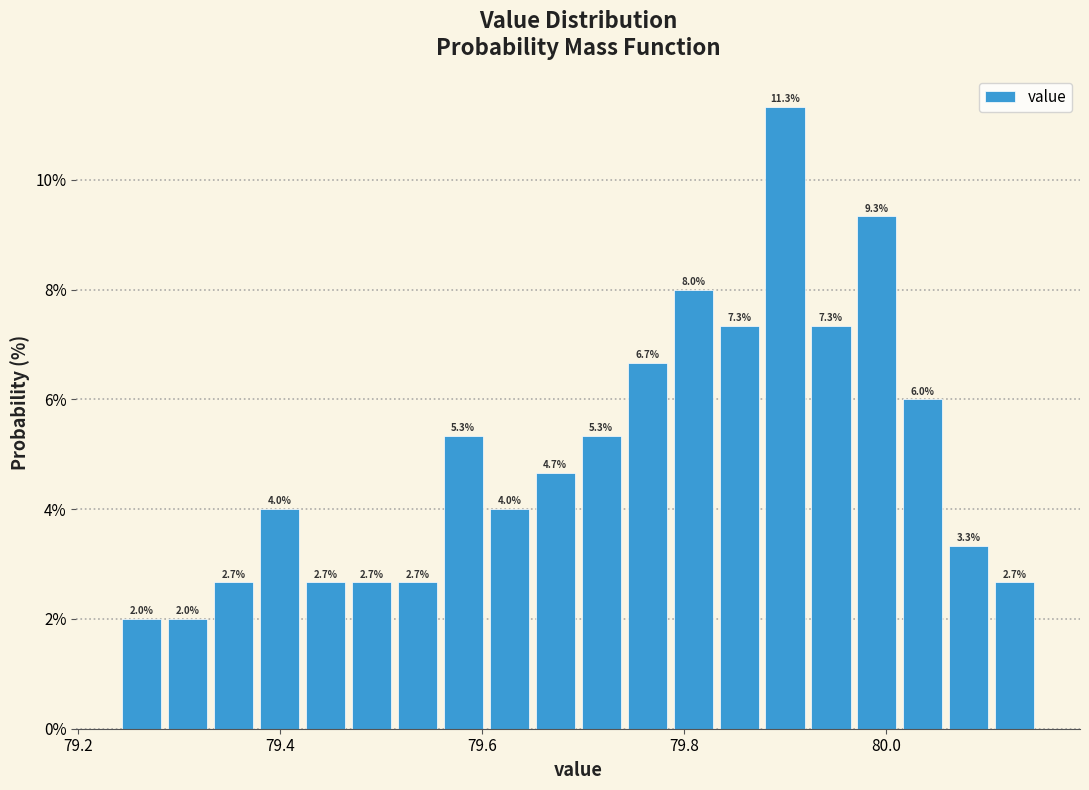

Around what value on the x-axis is the tallest bar? Give the approximate position of its centre, as read against the axis.

79.90